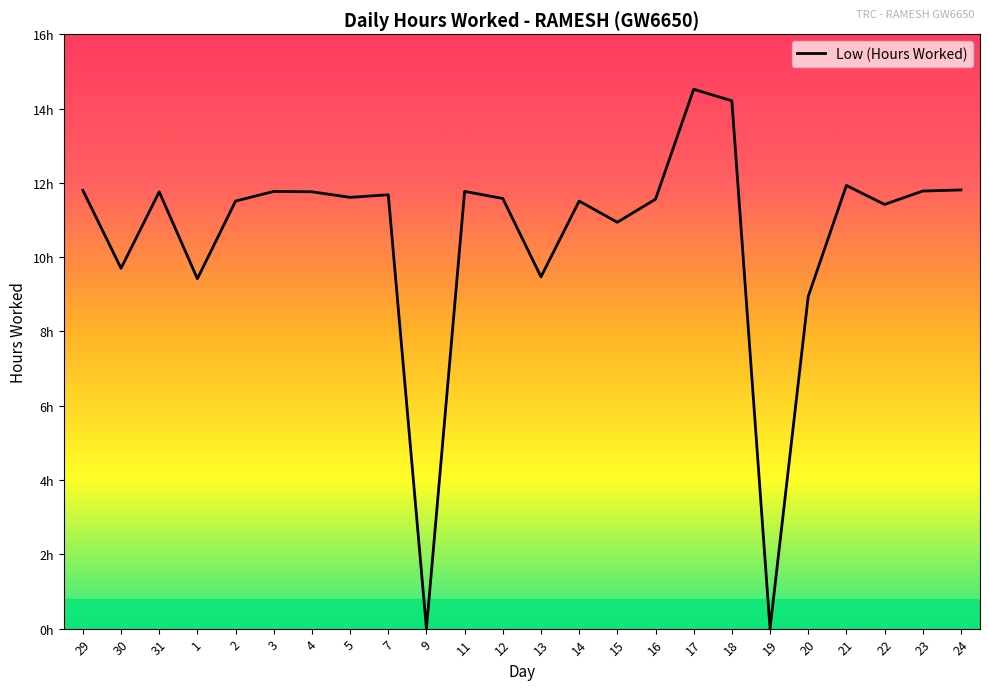

Reading left to right, what are all the values shown in this chart?

29=11.8	30=9.7	31=11.8	1=9.4	2=11.5	3=11.8	4=11.8	5=11.6	7=11.7	9=0.0	11=11.8	12=11.6	13=9.5	14=11.5	15=10.9	16=11.6	17=14.5	18=14.2	19=0.0	20=8.9	21=11.9	22=11.4	23=11.8	24=11.8